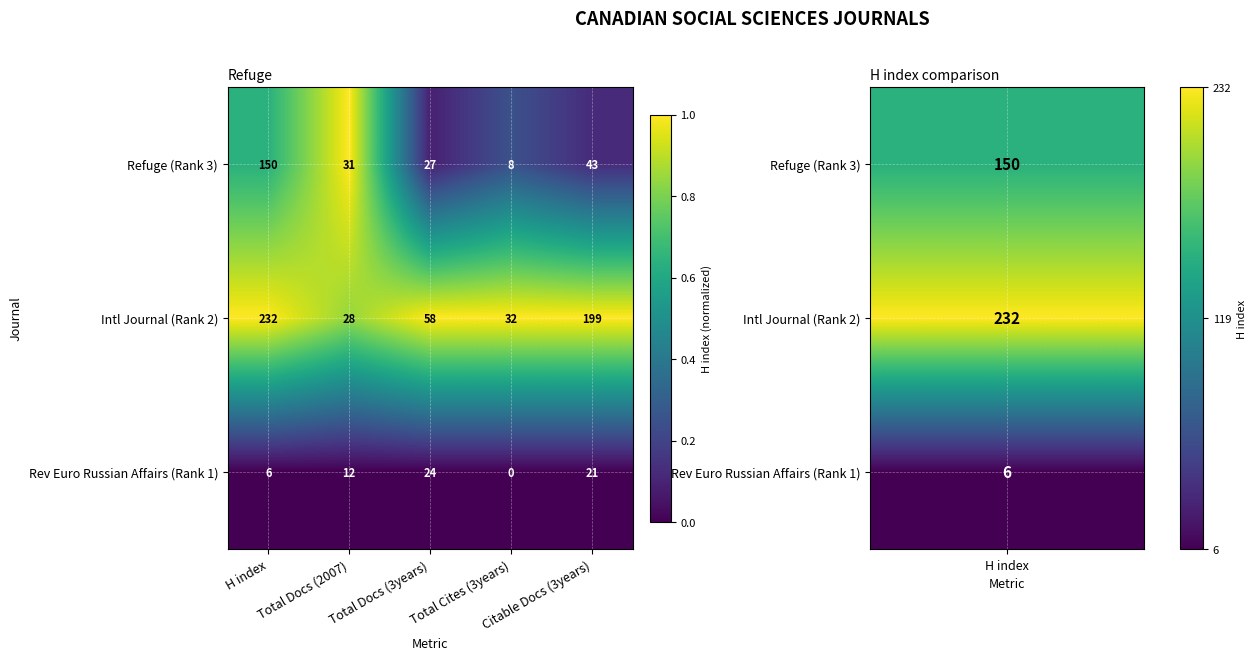

Which series has the largest total across all categories?

Intl Journal (Rank 2)